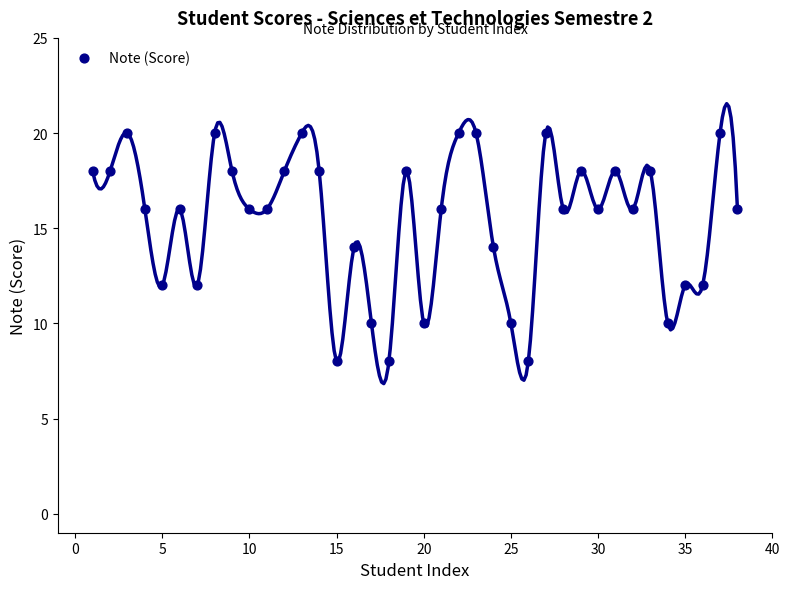

What is the range of Y values (max minus min)?

12